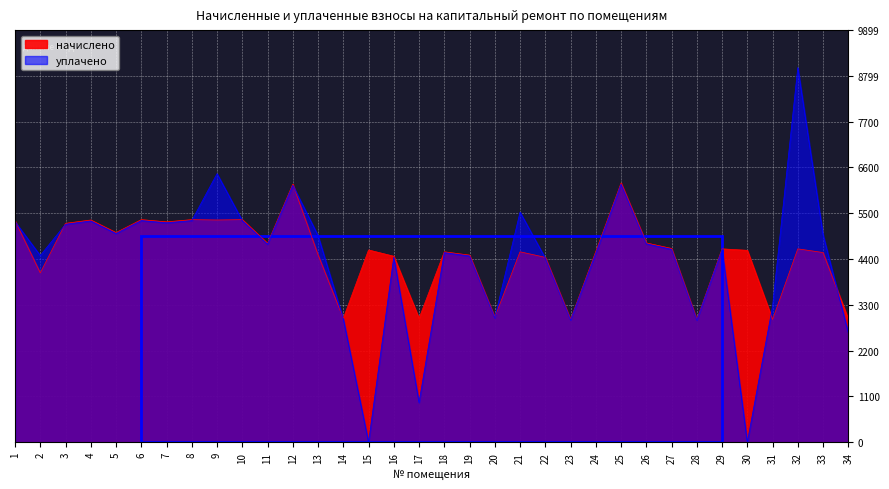

Reading left to right, transcribe all the data shown in this chart.

начислено: 1=5320.9	2=4068.4	3=5258.7	4=5338.7	5=5036.7	6=5347.5	7=5294.2	8=5347.5	9=5338.7	10=5347.5	11=4779.1	12=6200.4	13=4503.7	14=2975.8	15=4619.2	16=4468.1	17=2975.8	18=4574.8	19=4494.8	20=3002.5	21=4574.8	22=4441.5	23=2949.1	24=4583.6	25=6227.0	26=4787.9	27=4654.7	28=2949.1	29=4645.8	30=4610.2	31=2949.1	32=4645.8	33=4557.0	34=2958.0
уплачено: 1=5298.1	2=4485.7	3=5236.2	4=5315.8	5=5015.1	6=5325.2	7=5272.4	8=5324.7	9=6451.3	10=5324.7	11=4758.6	12=6173.8	13=4965.6	14=2963.1	15=0.0	16=4449.0	17=953.8	18=4555.2	19=4475.6	20=2989.6	21=5528.2	22=4422.5	23=2937.0	24=4544.4	25=6200.4	26=4767.4	27=4634.8	28=2936.5	29=4625.9	30=0.0	31=3264.2	32=8999.4	33=4984.8	34=2629.4